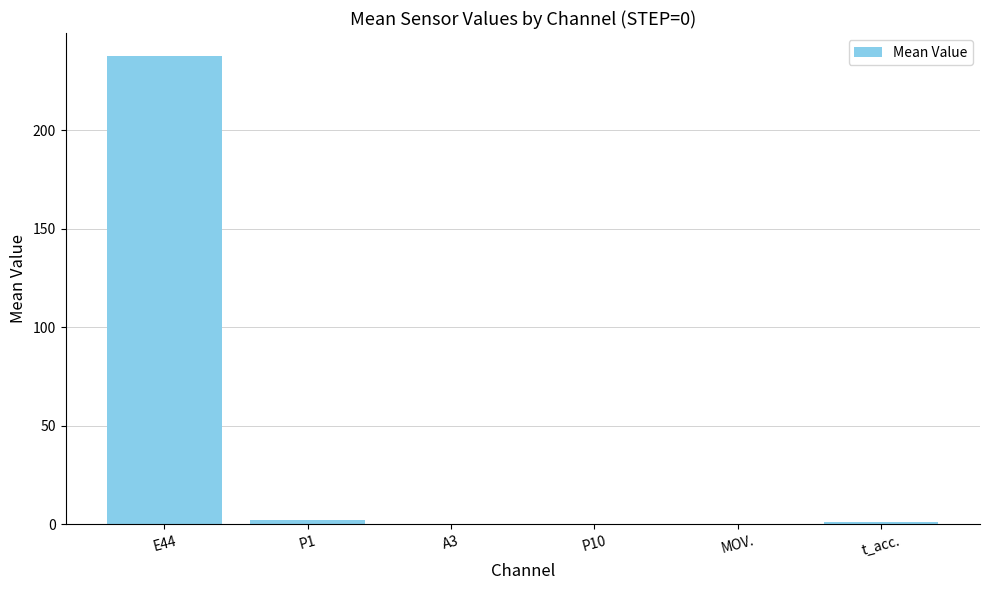

Is it true that the value at MOV. is 0.0?

True